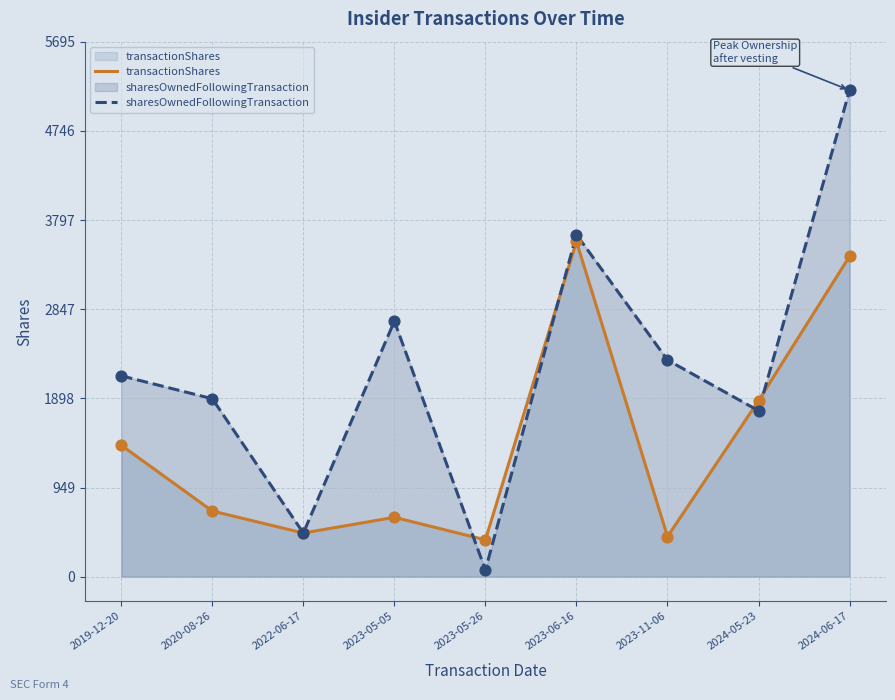

At how many categories does at least one series exceed 3798?

1